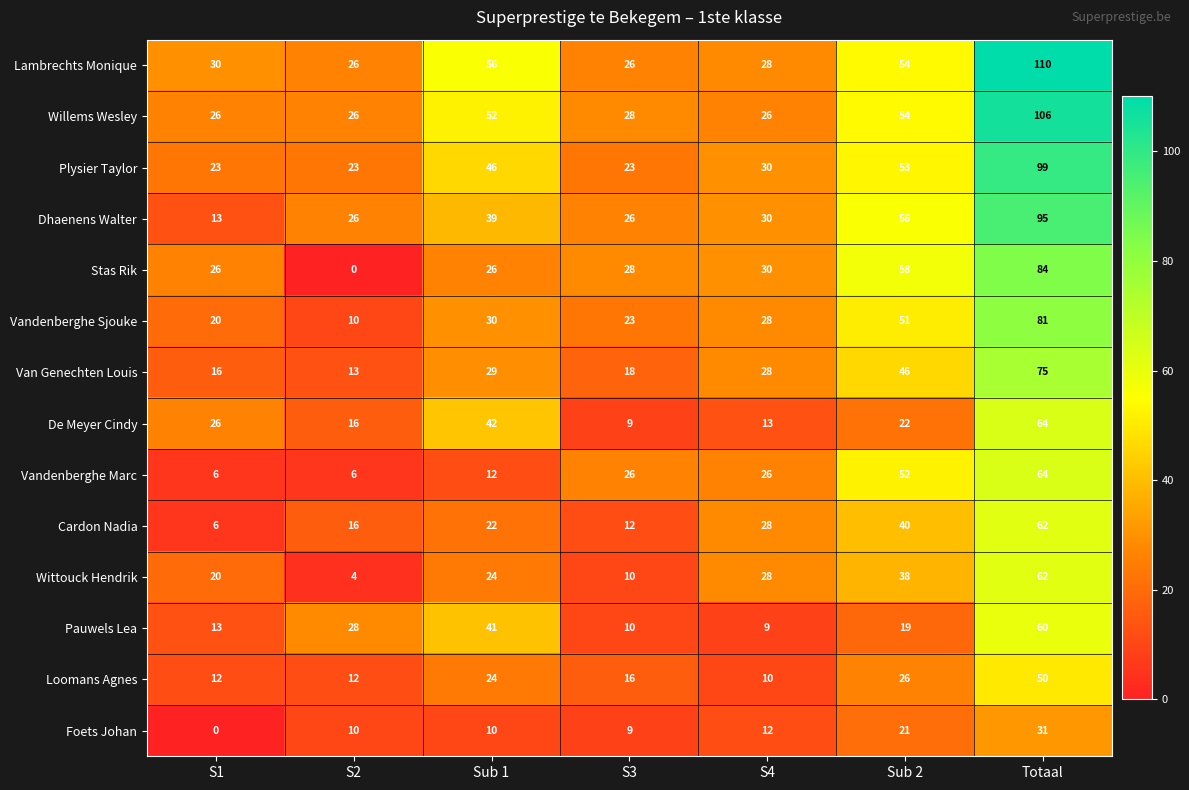

Where does the Vandenberghe Sjouke series first go above 28?

Sub 1